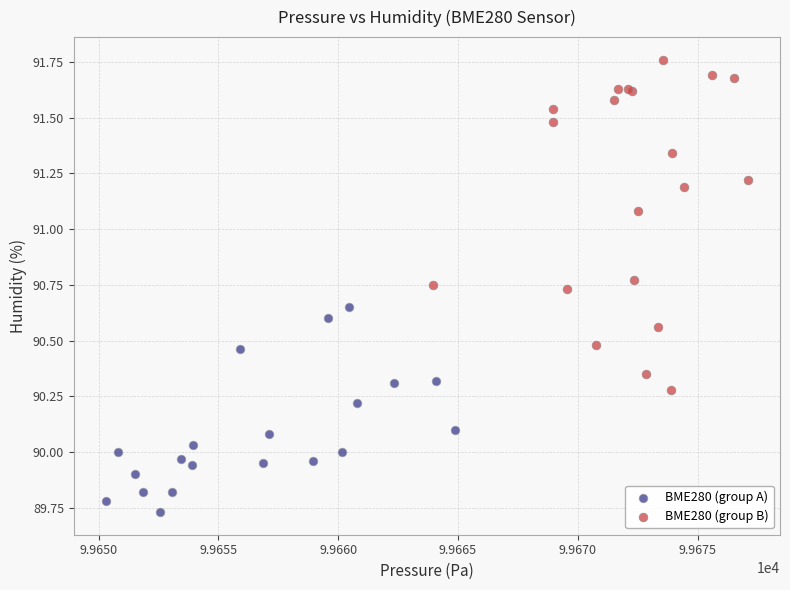

Which series has the largest Y range (max minus min)?

BME280 (group B)